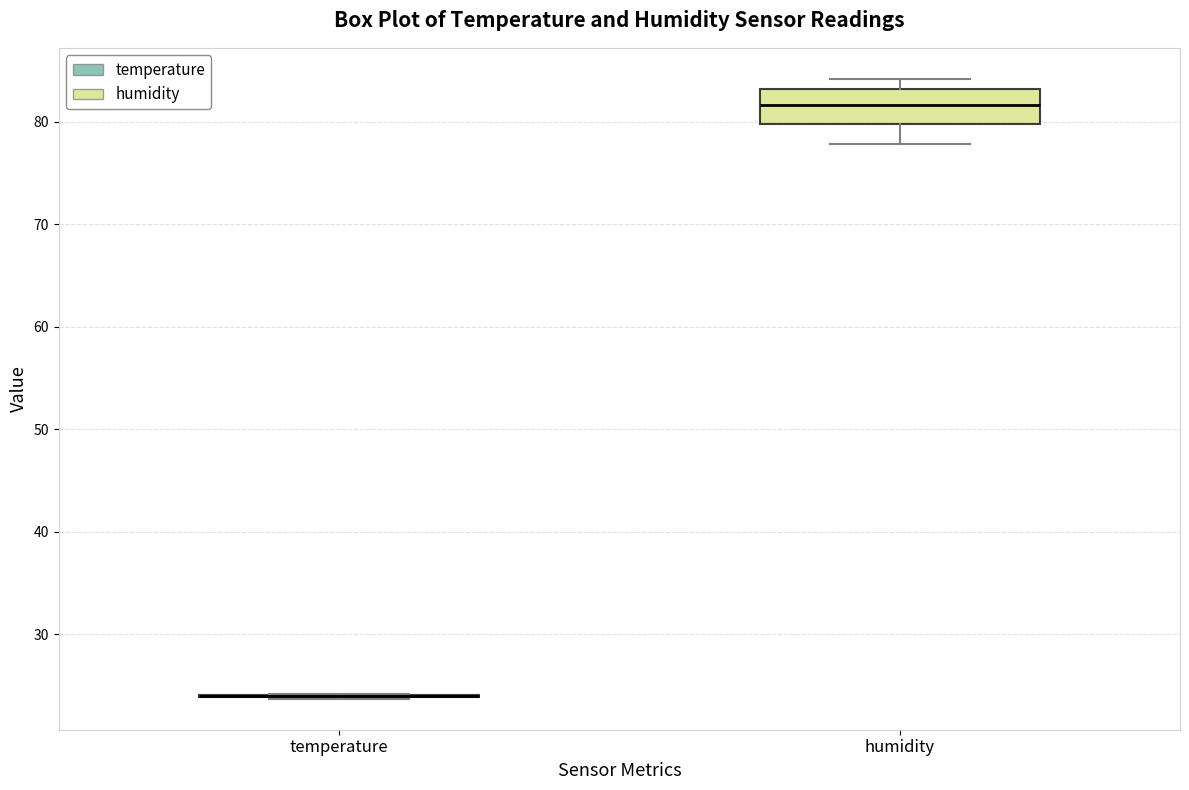

Reading left to right, read every box against the y-axis: the position of its median line, the range the box covers, and the ends of its whiskers. The values are not printed on the chart, so give them approximately, as read against the axis.

temperature: box collapsed to a line at 24, whiskers 24 to 24
humidity: median 82, box 80 to 83, whiskers 78 to 84